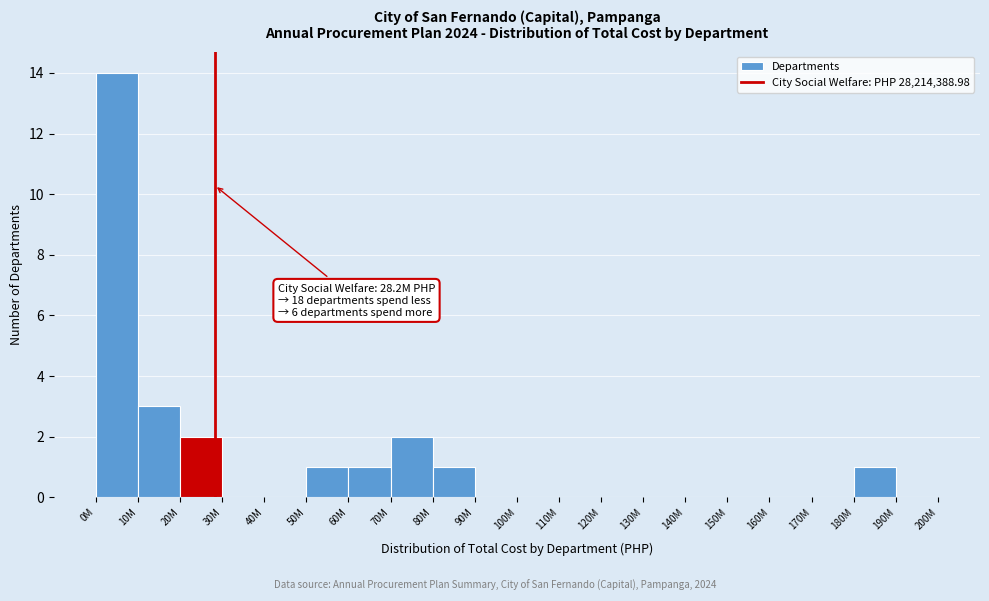

Reading left to right, extract all data points from this chart.

0M=14	10M=3	20M=2	30M=0	40M=0	50M=1	60M=1	70M=2	80M=1	90M=0	100M=0	110M=0	120M=0	130M=0	140M=0	150M=0	160M=0	170M=0	180M=1	190M=0